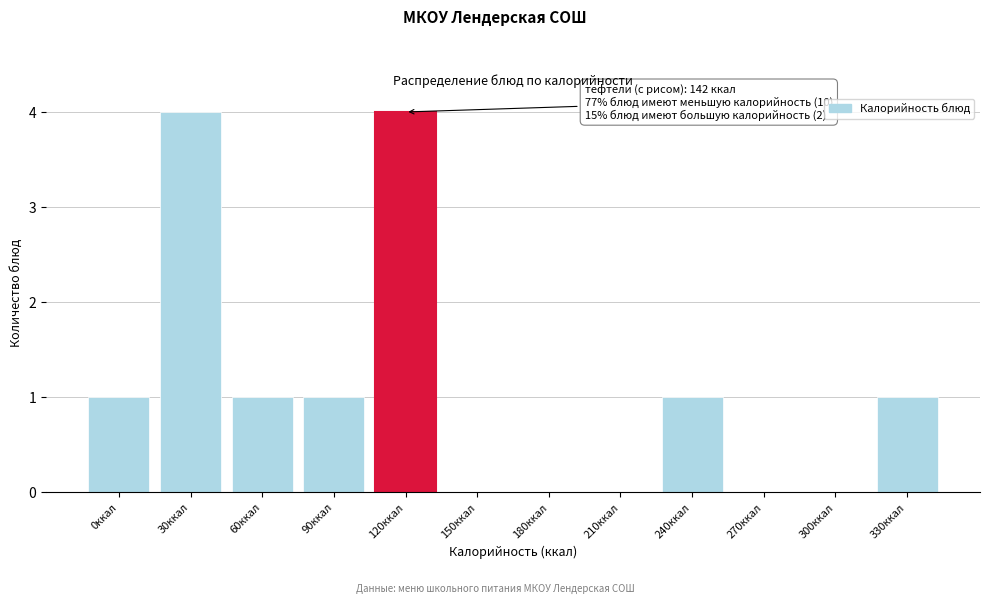

Reading left to right, list all the values displayed in this chart.

0ккал=1	30ккал=4	60ккал=1	90ккал=1	120ккал=4	150ккал=0	180ккал=0	210ккал=0	240ккал=1	270ккал=0	300ккал=0	330ккал=1